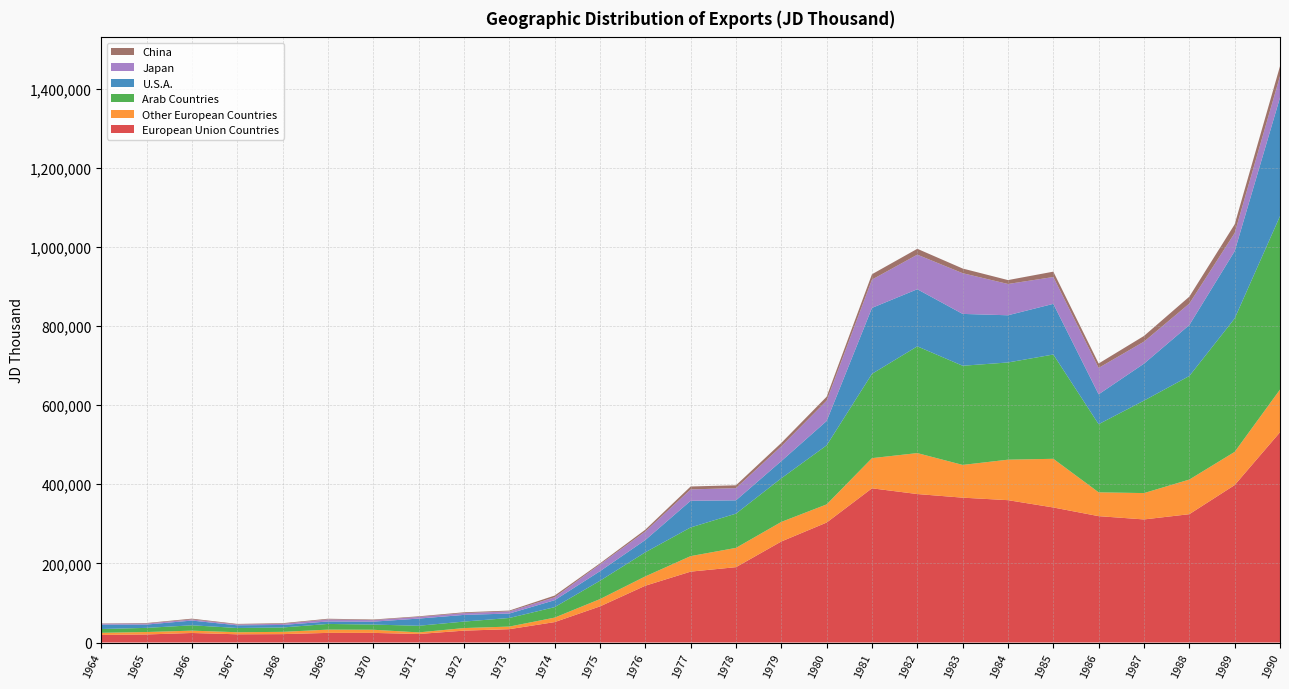

Reading left to right, what are all the values shown in this chart?

European Union Countries: 1964=19152	1965=20338	1966=24062	1967=20755	1968=21177	1969=24316	1970=24302	1971=21519	1972=29999	1973=33696	1974=51574	1975=91251	1976=143528	1977=179130	1978=190418	1979=255295	1980=303168	1981=389699	1982=375229	1983=366072	1984=359748	1985=341267	1986=319352	1987=311041	1988=324315	1989=397887	1990=531408
Other European Countries: 1964=5375	1965=6171	1966=5942	1967=5203	1968=5746	1969=8238	1970=7948	1971=4028	1972=6508	1973=6569	1974=11334	1975=18445	1976=23562	1977=39217	1978=48706	1979=49460	1980=45876	1981=76246	1982=103494	1983=82759	1984=102330	1985=123014	1986=60215	1987=66583	1988=87526	1989=83874	1990=107843
Arab Countries: 1964=9547	1965=10495	1966=13488	1967=10757	1968=11041	1969=14383	1970=13106	1971=16759	1972=16376	1973=21724	1974=26451	1975=46335	1976=60892	1977=72507	1978=86577	1979=110248	1980=149237	1981=213066	1982=269782	1983=250622	1984=245696	1985=263573	1986=172208	1987=233774	1988=261681	1989=337257	1990=438405
U.S.A.: 1964=11152	1965=8391	1966=11952	1967=6769	1968=6371	1969=6230	1970=7381	1971=18133	1972=16887	1973=11263	1974=17583	1975=24176	1976=31047	1977=67355	1978=33636	1979=43538	1980=61587	1981=166674	1982=144341	1983=131047	1984=119263	1985=128045	1986=75529	1987=93389	1988=128860	1989=170007	1990=299480
Japan: 1964=2298	1965=2536	1966=2860	1967=2034	1968=2894	1969=5149	1970=3869	1971=4191	1972=4598	1973=5349	1974=7379	1975=17106	1976=21512	1977=28717	1978=30819	1979=37312	1980=51338	1981=71534	1982=87375	1983=102889	1984=79064	1985=67813	1986=66642	1987=55664	1988=54142	1989=45759	1990=54320
China: 1964=784	1965=1316	1966=1998	1967=1473	1968=1639	1969=1750	1970=1497	1971=1556	1972=1997	1973=2087	1974=4322	1975=2695	1976=4586	1977=7425	1978=7199	1979=8486	1980=10012	1981=13532	1982=14826	1983=11807	1984=9872	1985=13582	1986=11243	1987=14363	1988=17575	1989=21995	1990=25020